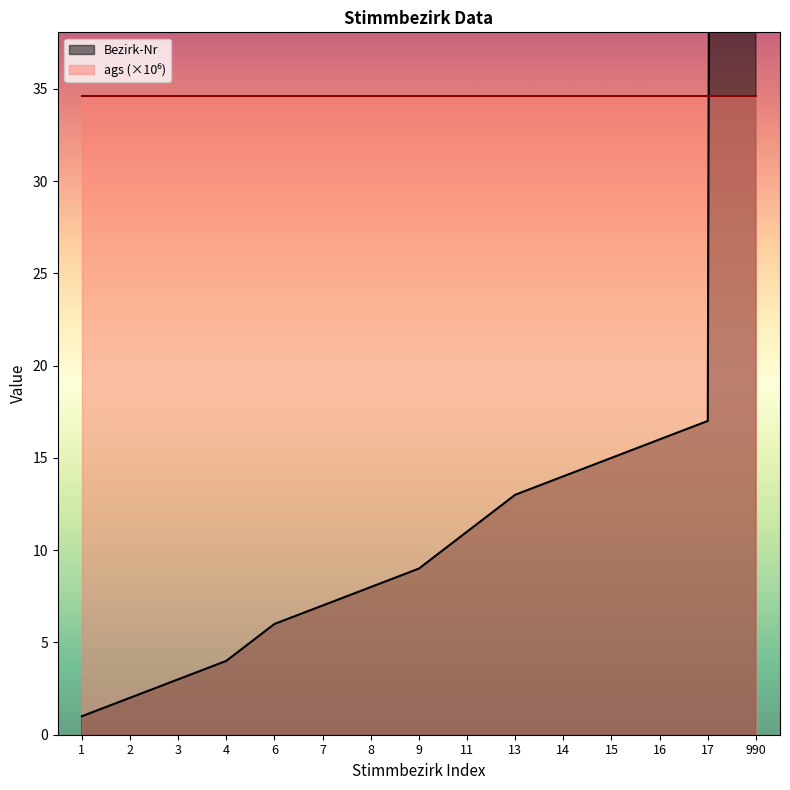

Reading left to right, transcribe all the data shown in this chart.

1=1	2=2	3=3	4=4	6=6	7=7	8=8	9=9	11=11	13=13	14=14	15=15	16=16	17=17	990=990